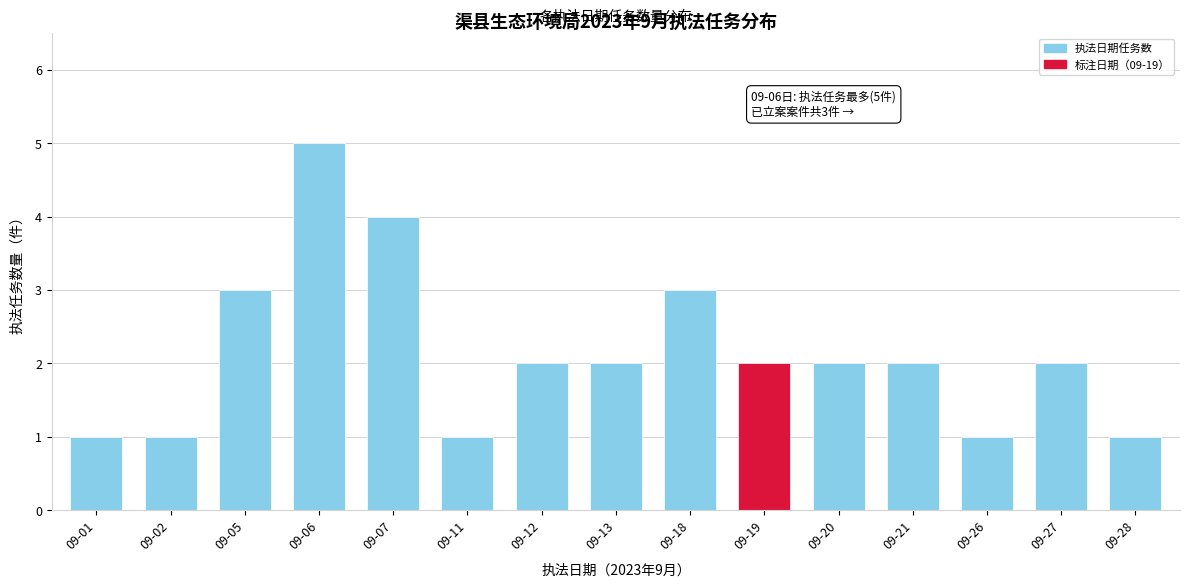

Reading left to right, what are all the values shown in this chart?

09-01=1	09-02=1	09-05=3	09-06=5	09-07=4	09-11=1	09-12=2	09-13=2	09-18=3	09-19=2	09-20=2	09-21=2	09-26=1	09-27=2	09-28=1